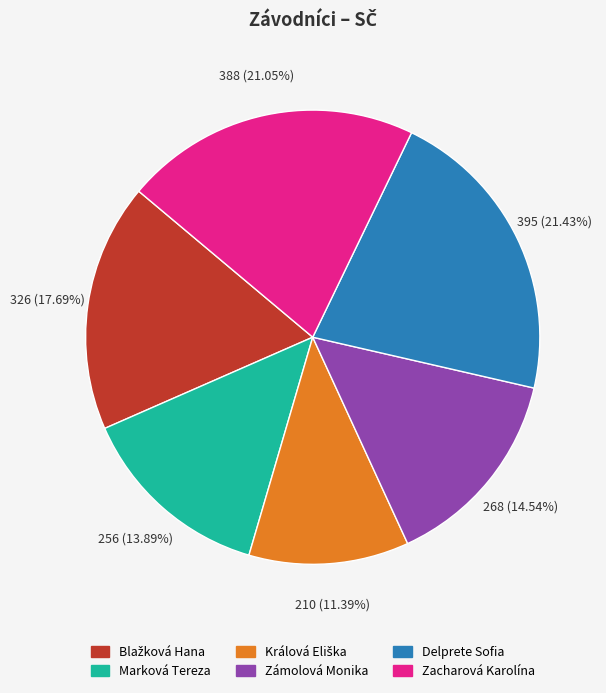

Is there any slice that represents more than half of the pie?

No